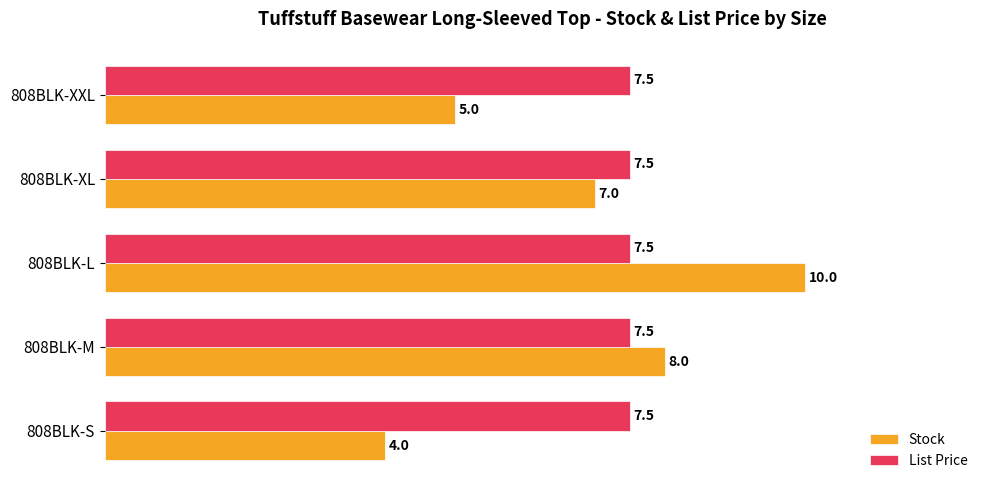

What is the average value of the Stock series?

6.8